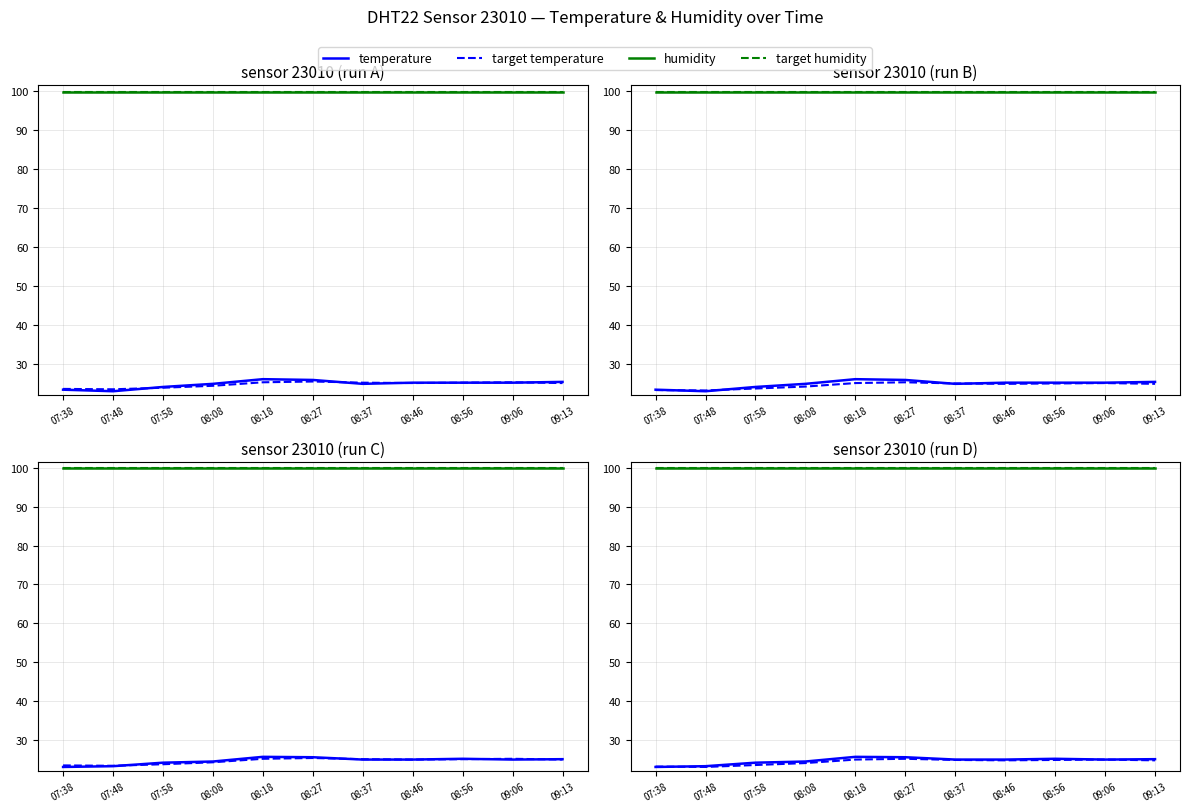

Which series has the largest total across all categories?

humidity